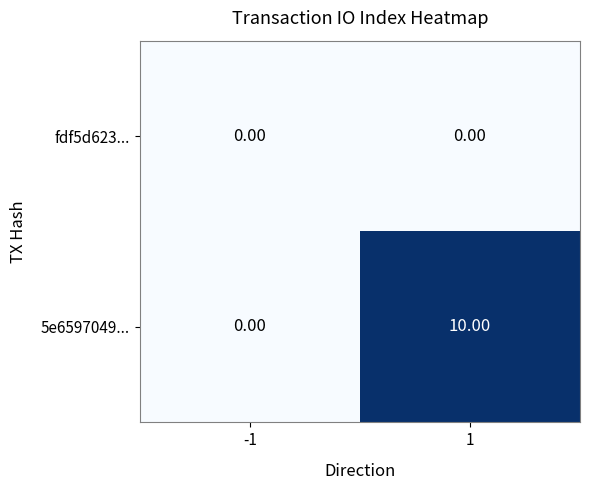

What is the greatest value displayed?

10